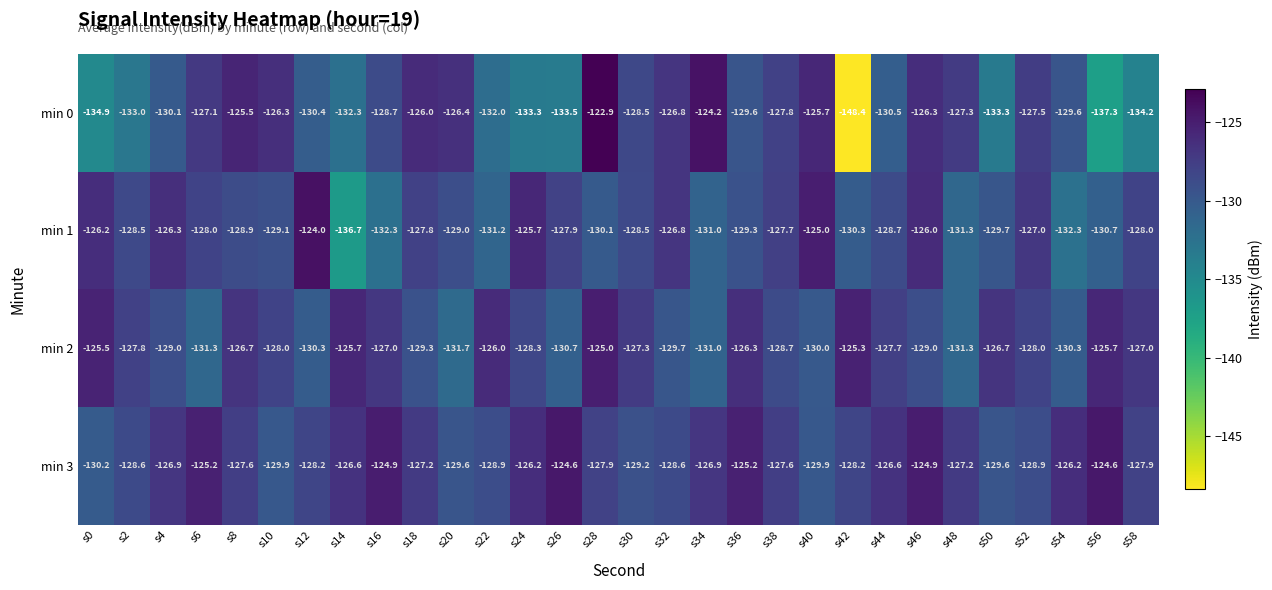

Rank the series by their maximum value, from lowest to highest.

min 2, min 3, min 1, min 0